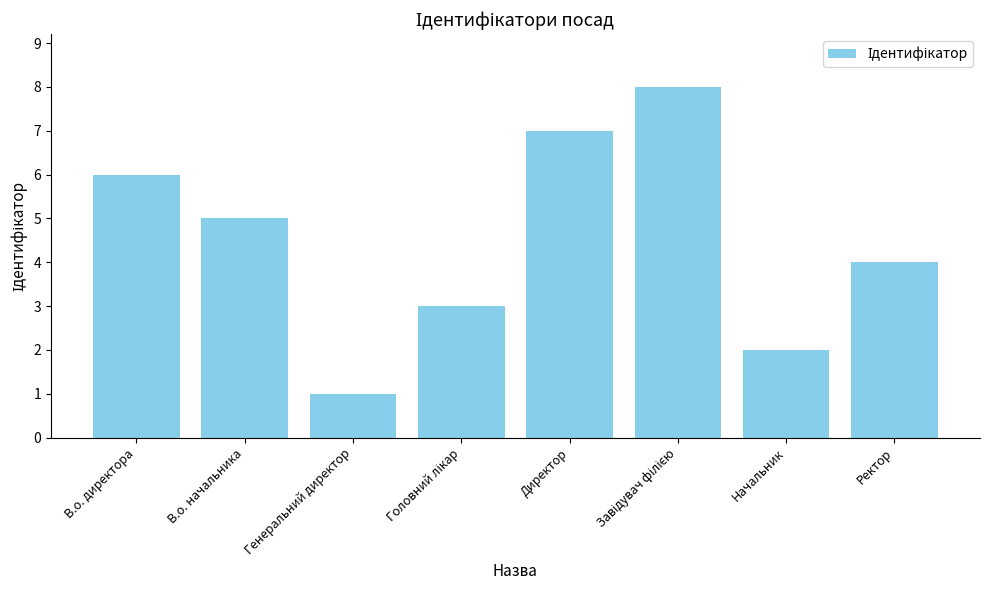

Reading left to right, what are all the values shown in this chart?

6	5	1	3	7	8	2	4